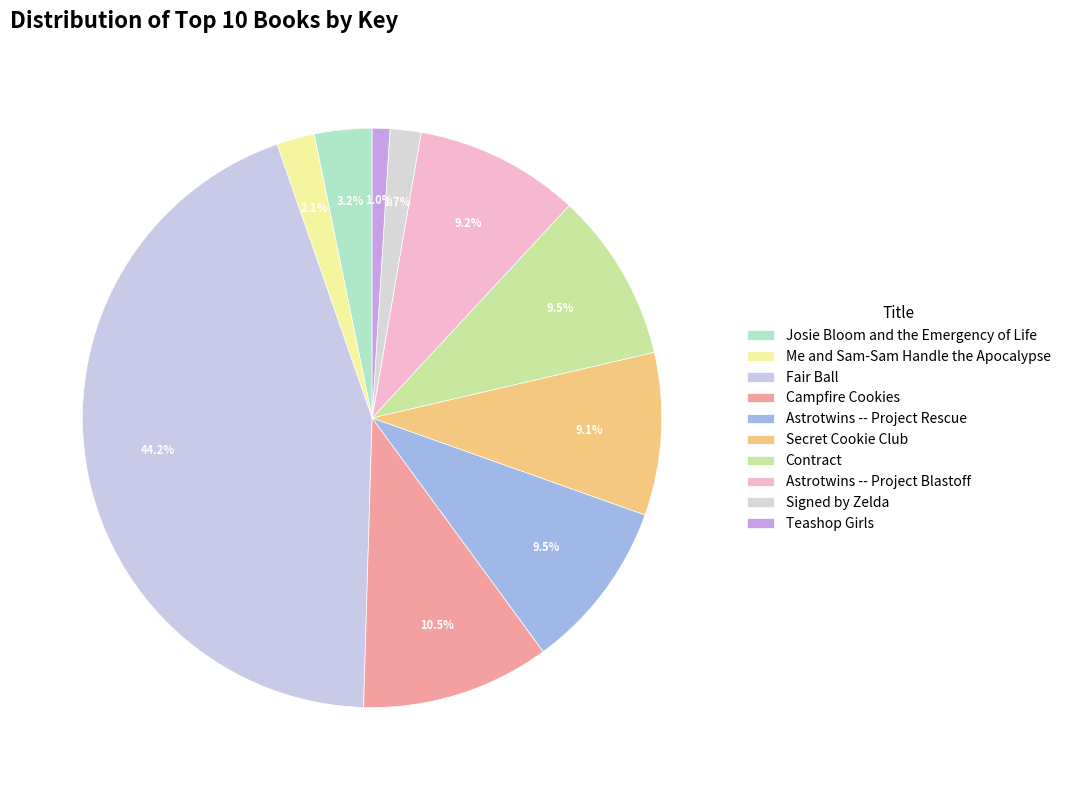

To the nearest percent, what portion does Teashop Girls represent?

1%